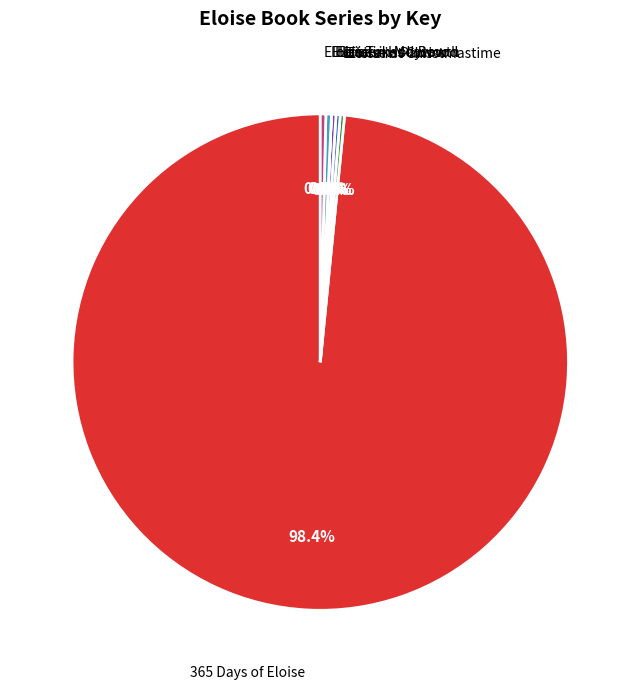

Is there a majority slice in this chart?

Yes